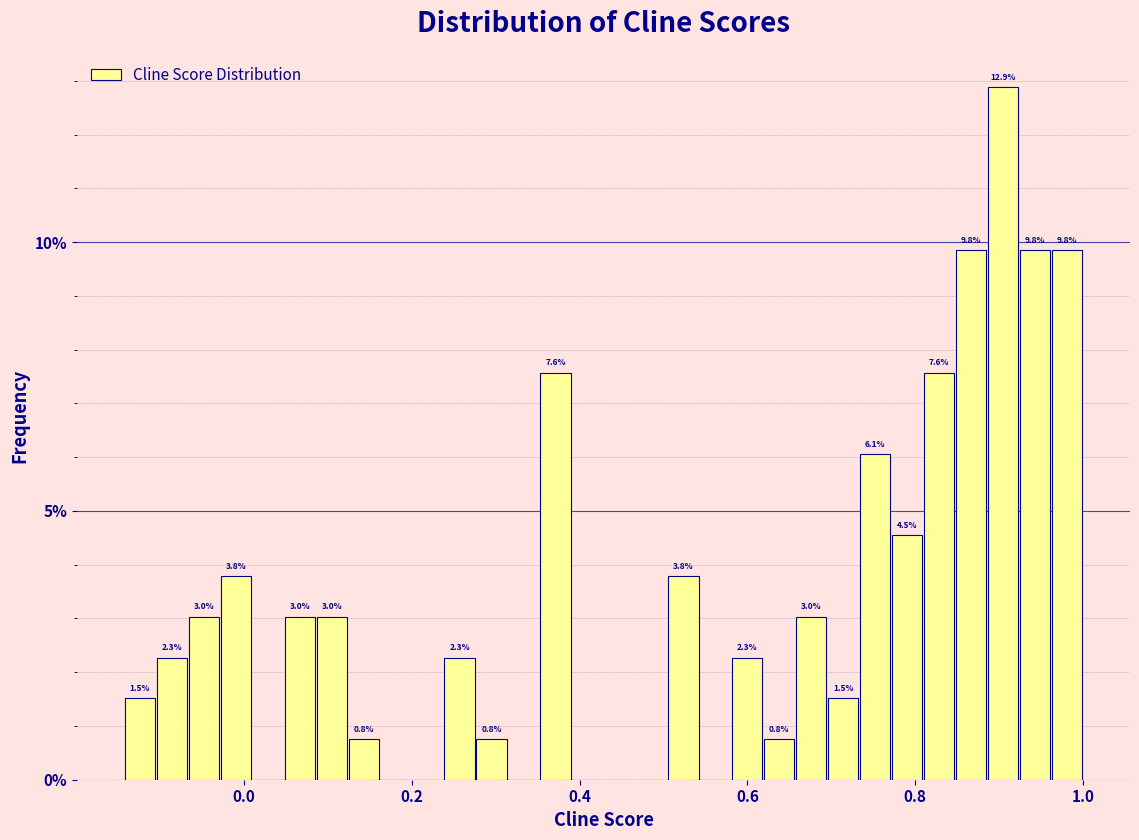

Around what value on the x-axis is the tallest bar? Give the approximate position of its centre, as read against the axis.

0.90